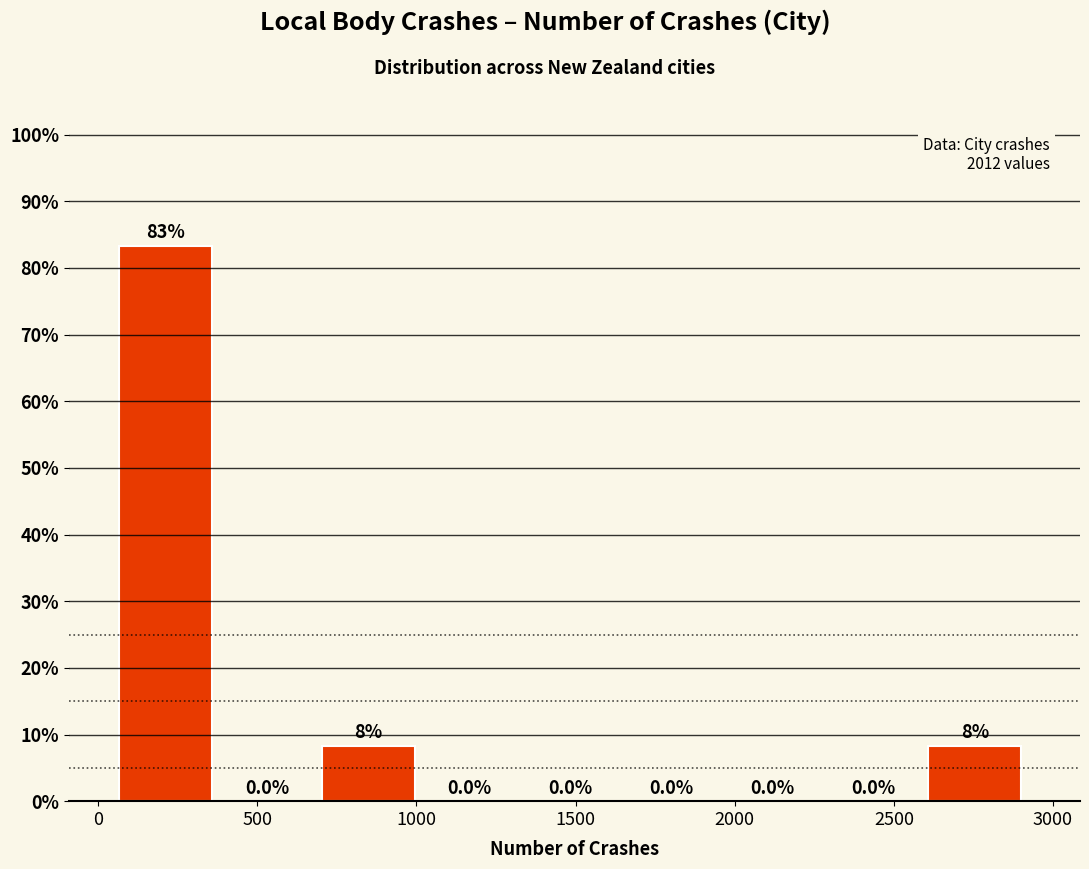

Over which range of the x-axis is the bar tallest?

50 to 400